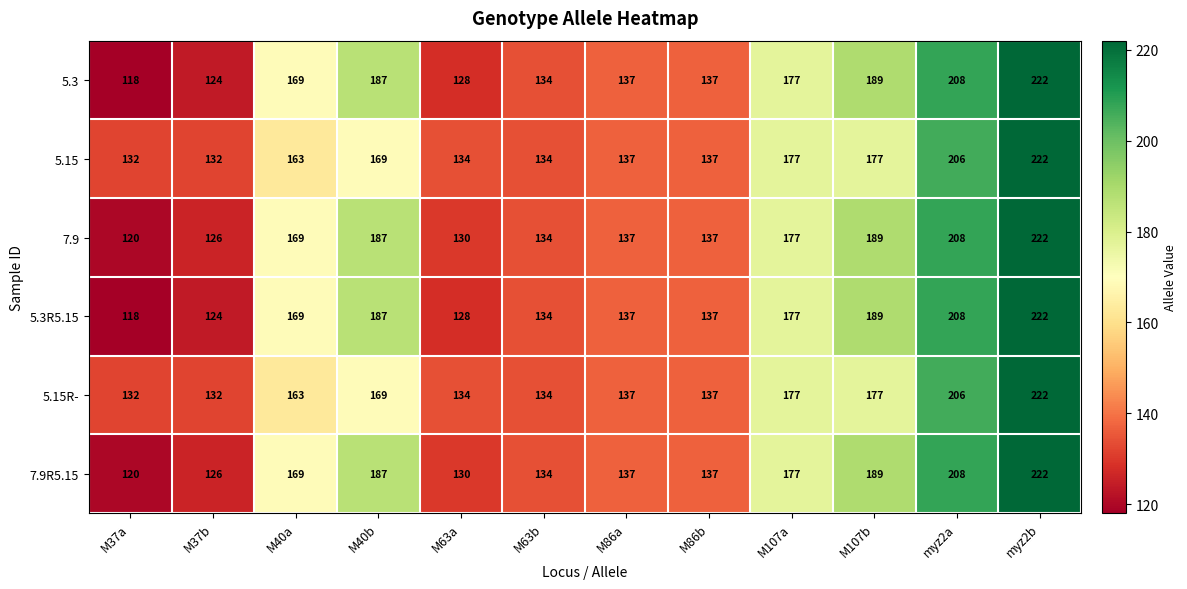

The 5.15 series shows 222 at myz2b. True or false?

True